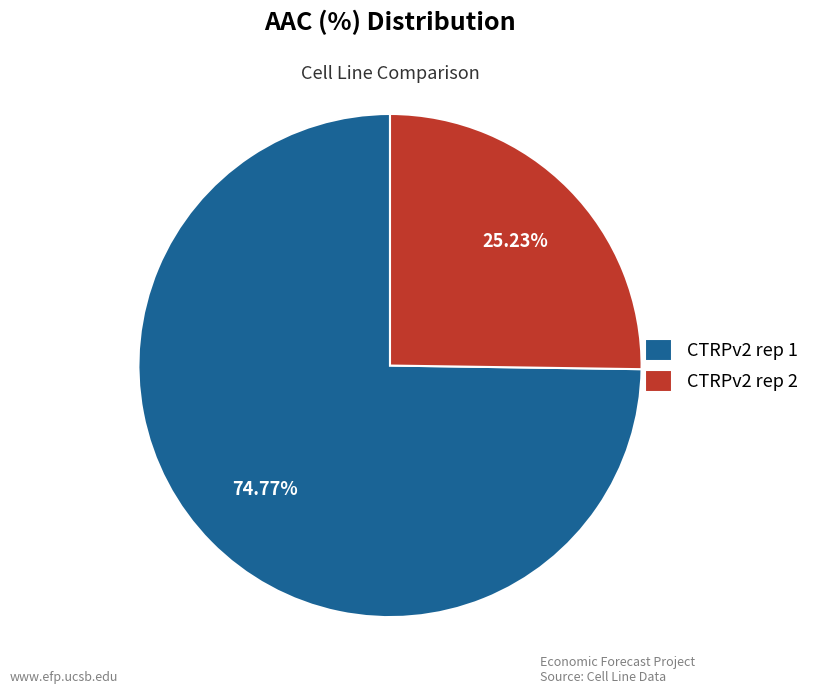

To the nearest percent, what is the combined percentage of CTRPv2 rep 1 and CTRPv2 rep 2?

100%